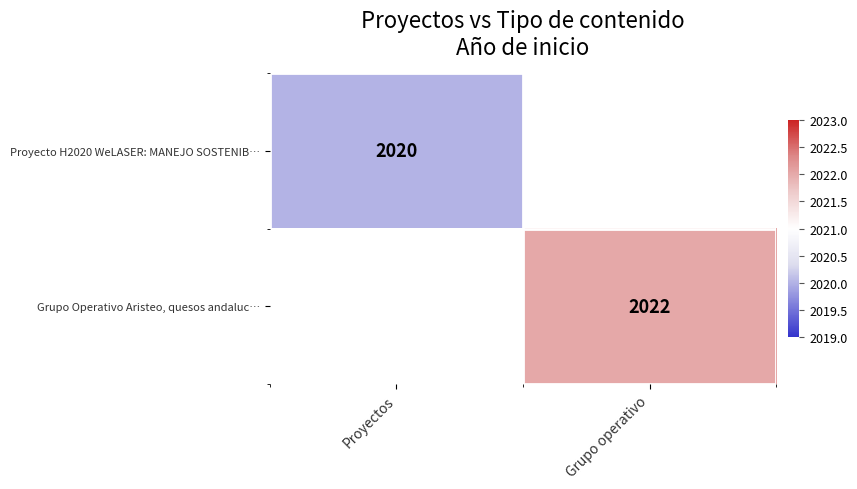

Is it true that Grupo Operativo Aristeo, quesos andaluc… equals 2022 at Grupo operativo?

True